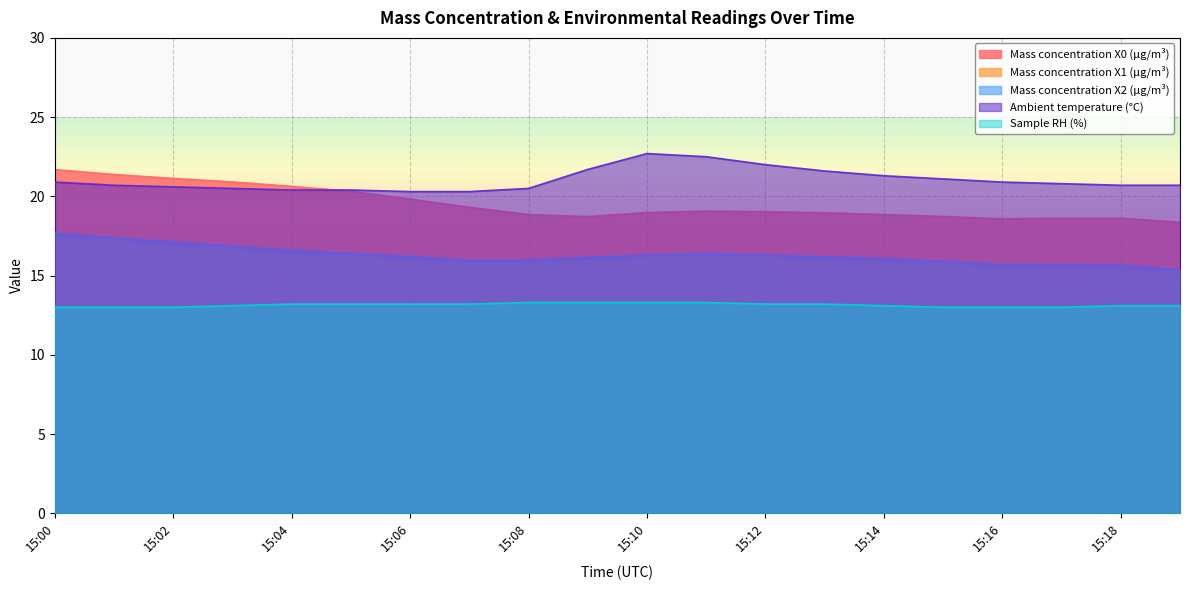

What is the sum of the Mass concentration X0 (μg/m³) values at 15:18 and 15:13?

37.6